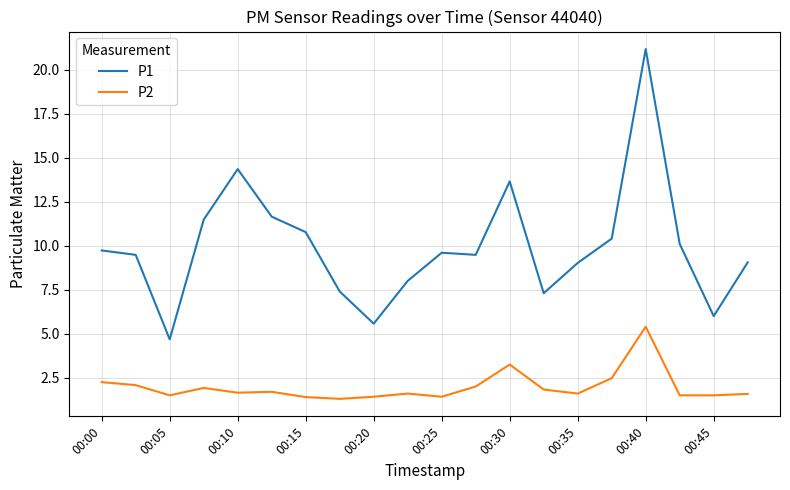

What is the difference between the maximum and minimum values in the P1 series?

16.5